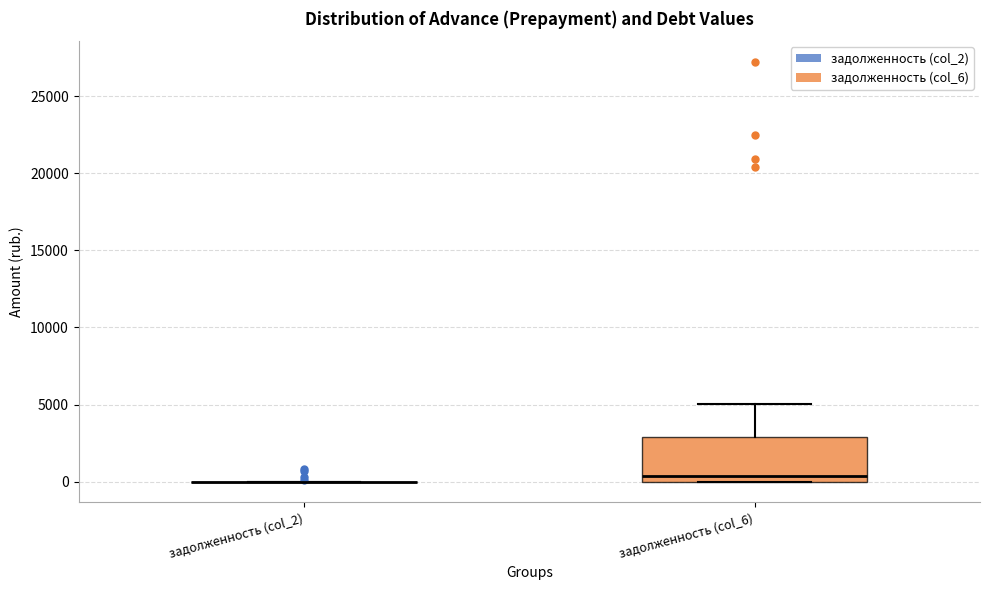

Reading left to right, read every box against the y-axis: the position of its median line, the range the box covers, and the ends of its whiskers. The values are not printed on the chart, so give them approximately, as read against the axis.

задолженность (col_2): box collapsed to a line at 0, whiskers 0 to 0
задолженность (col_6): median 500, box 0 to 3000, whiskers 0 to 5000